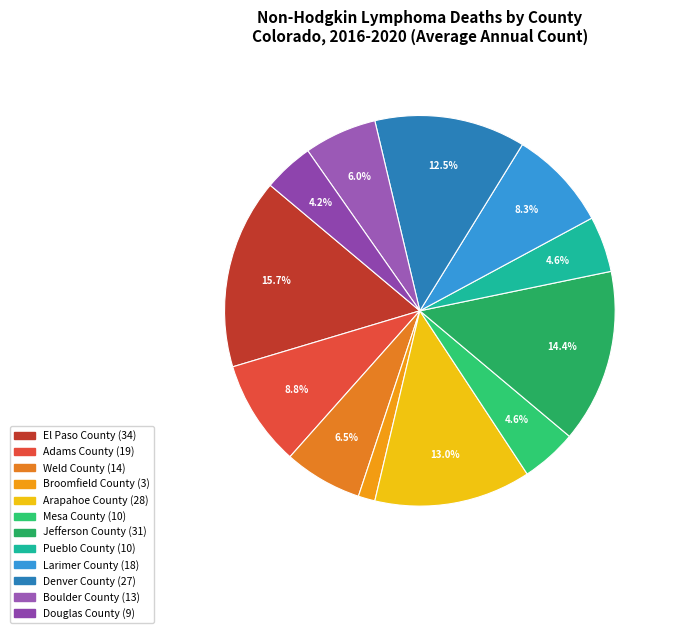

How many segments does this pie chart have?

12